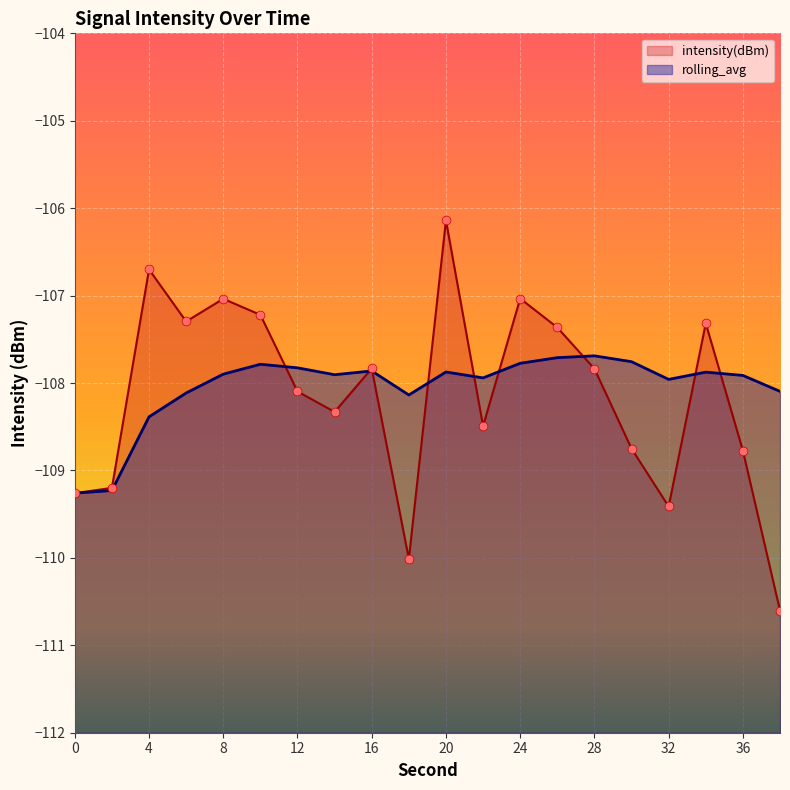

Which series has the largest total across all categories?

rolling_avg